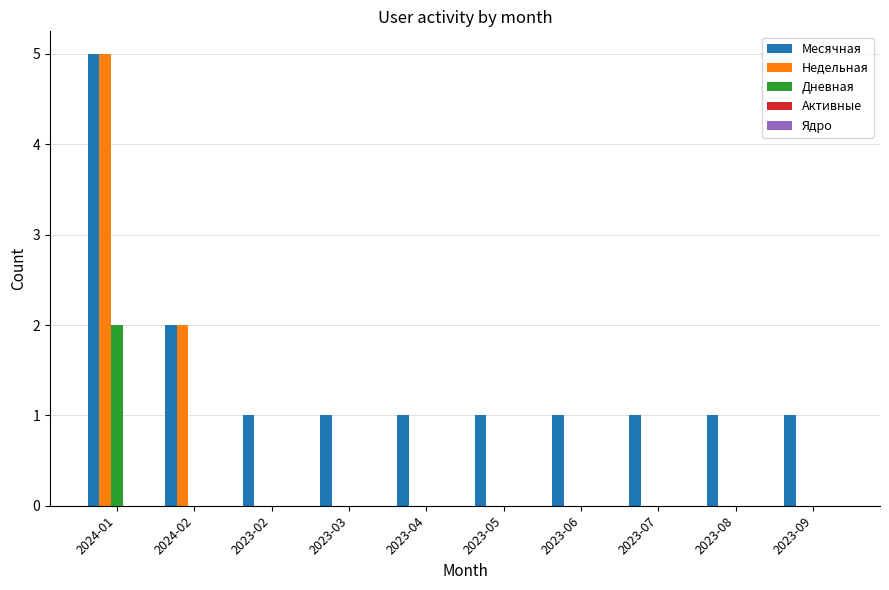

Is the value of Месячная at 2024-02 greater than the value of Дневная at 2023-08?

Yes